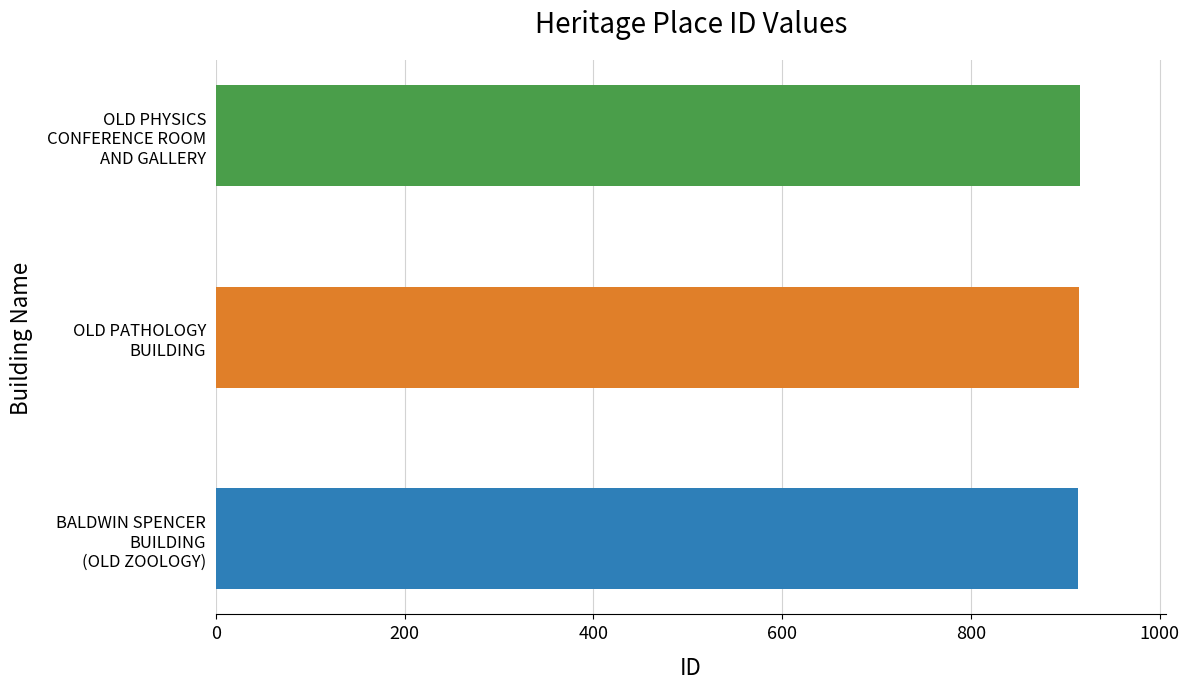

What is the smallest value displayed?

913